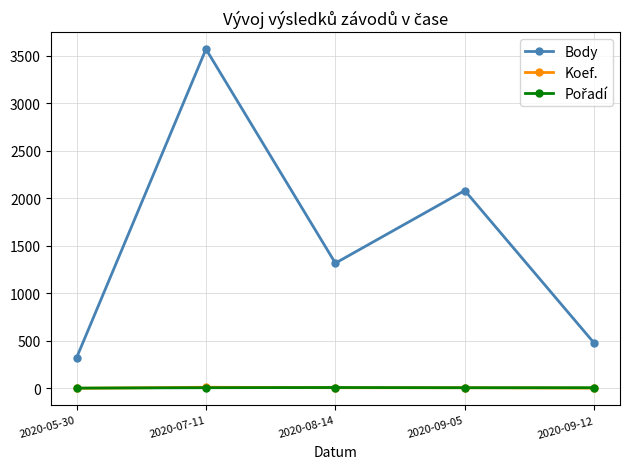

Where is the first local minimum for Body?

2020-08-14